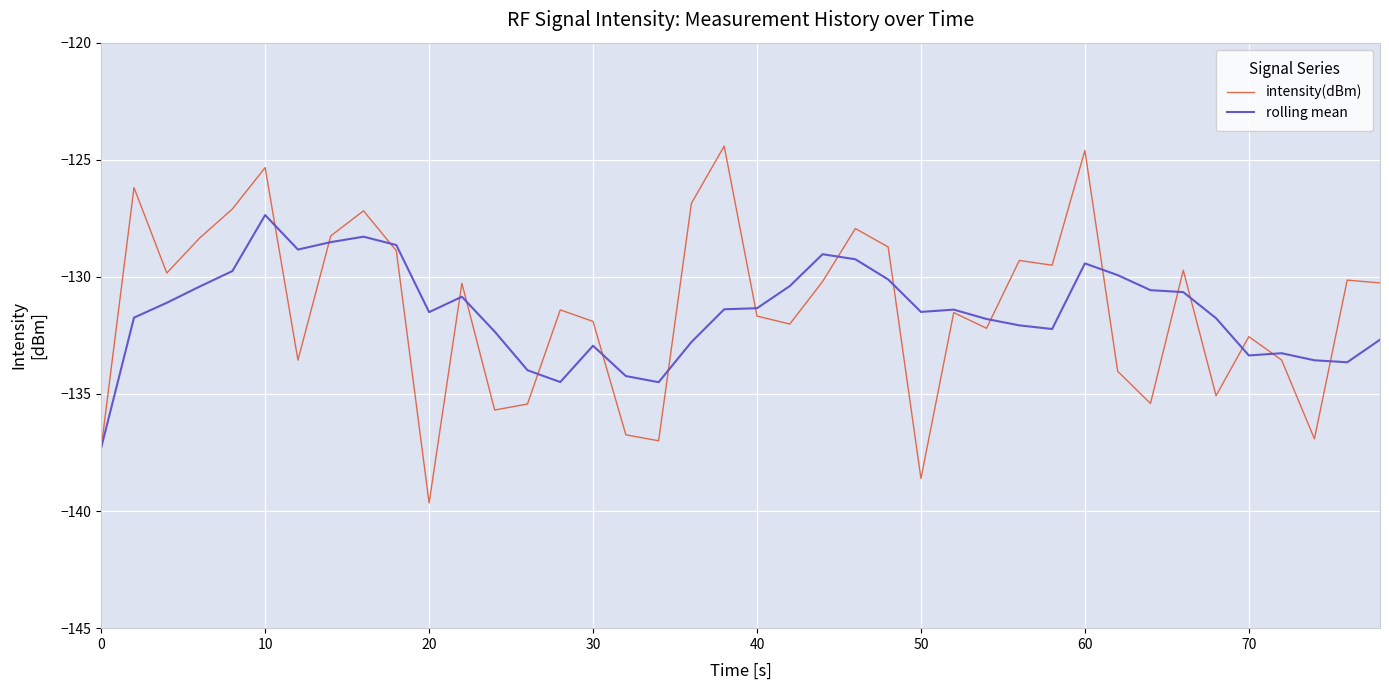

What is the maximum value shown in the chart?

-124.4